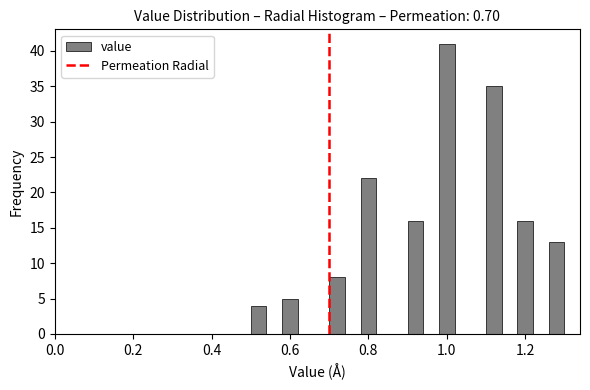

Around what value on the x-axis is the tallest bar? Give the approximate position of its centre, as read against the axis.

1.00